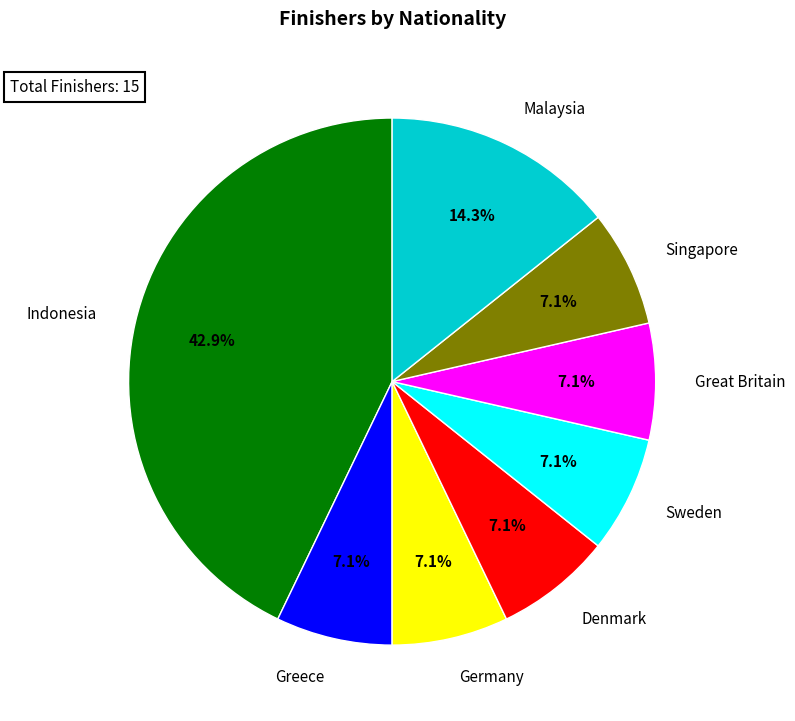

To the nearest percent, what is the combined percentage of Malaysia and Great Britain?

21%